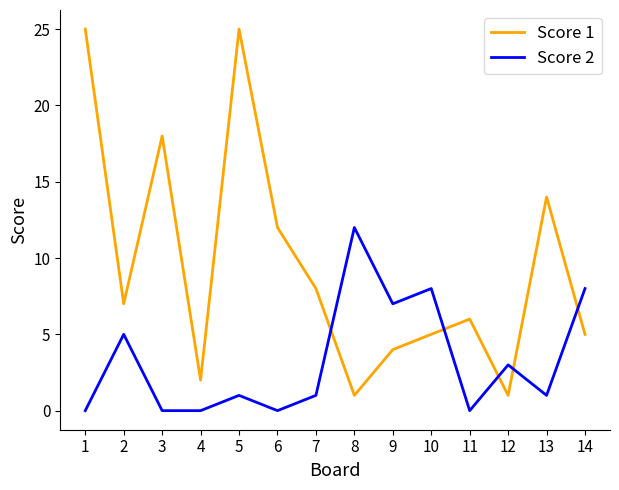

Which series has the largest total across all categories?

Score 1